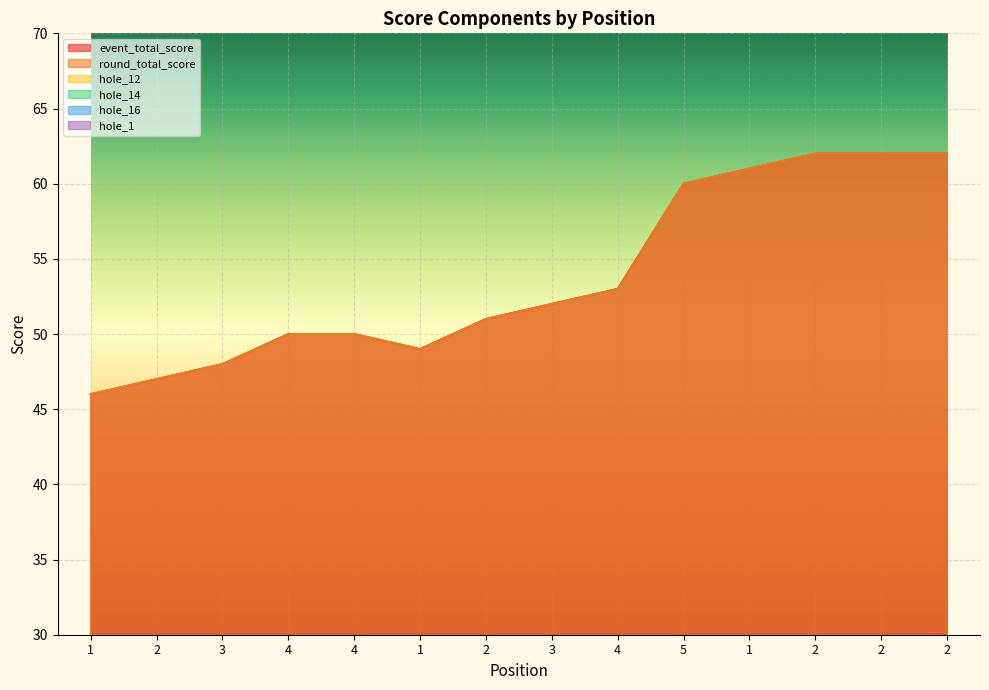

Which series has the largest total across all categories?

event_total_score